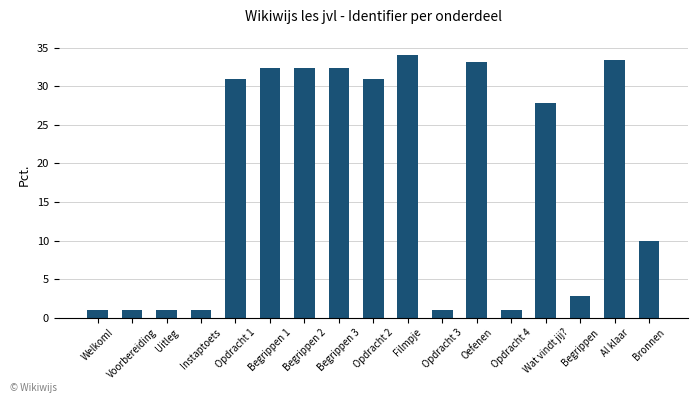

What is the maximum value shown in the chart?

34.0